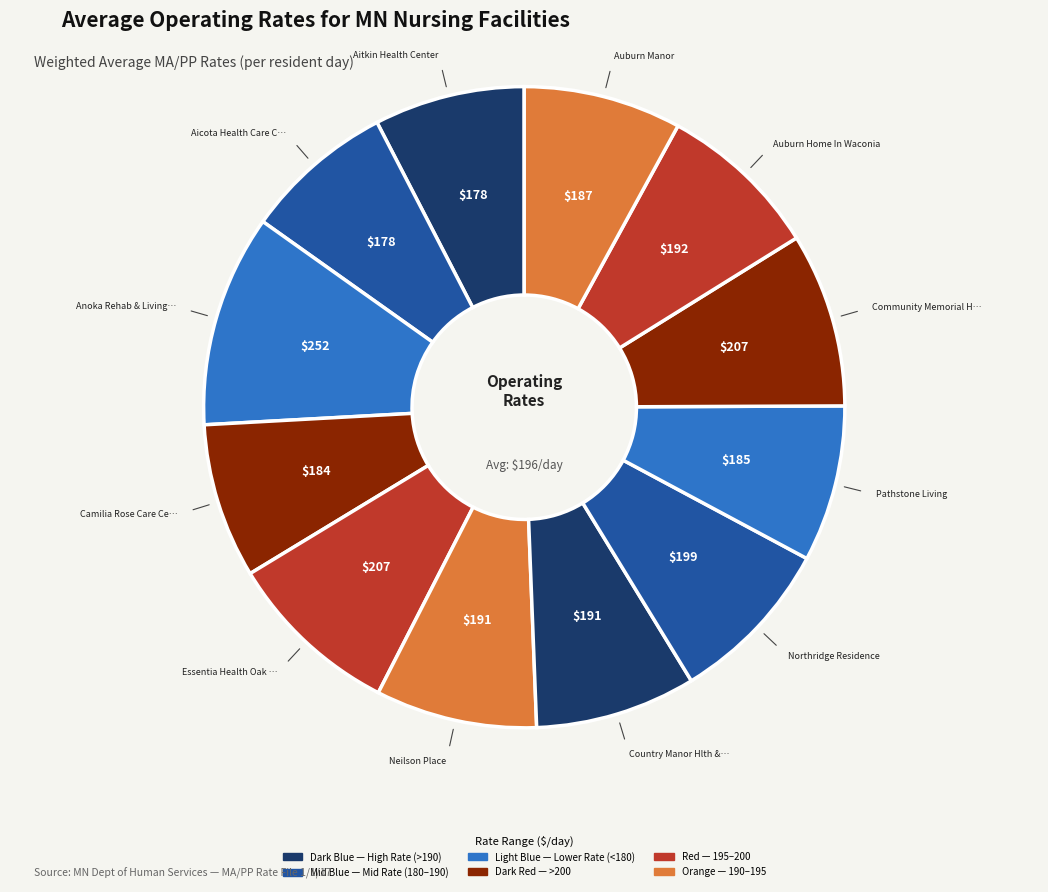

How many segments does this pie chart have?

12